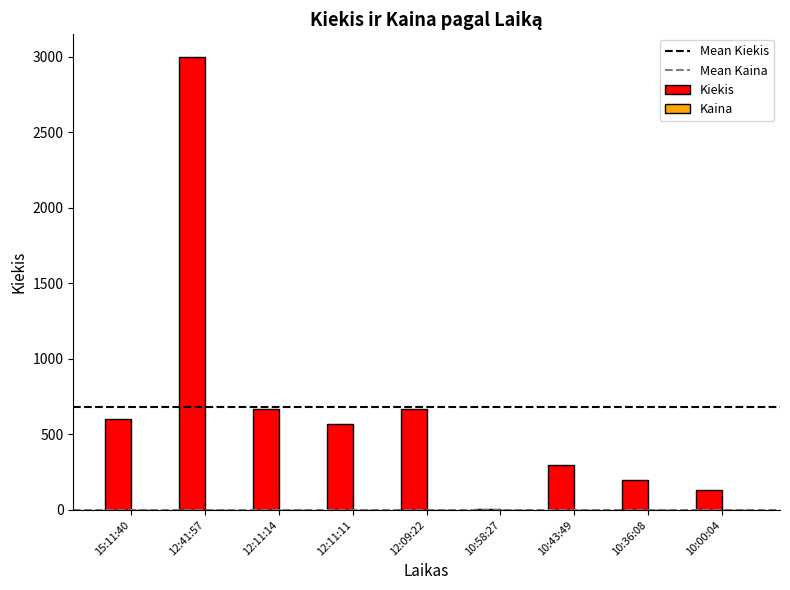

How many groups of bars are there?

9